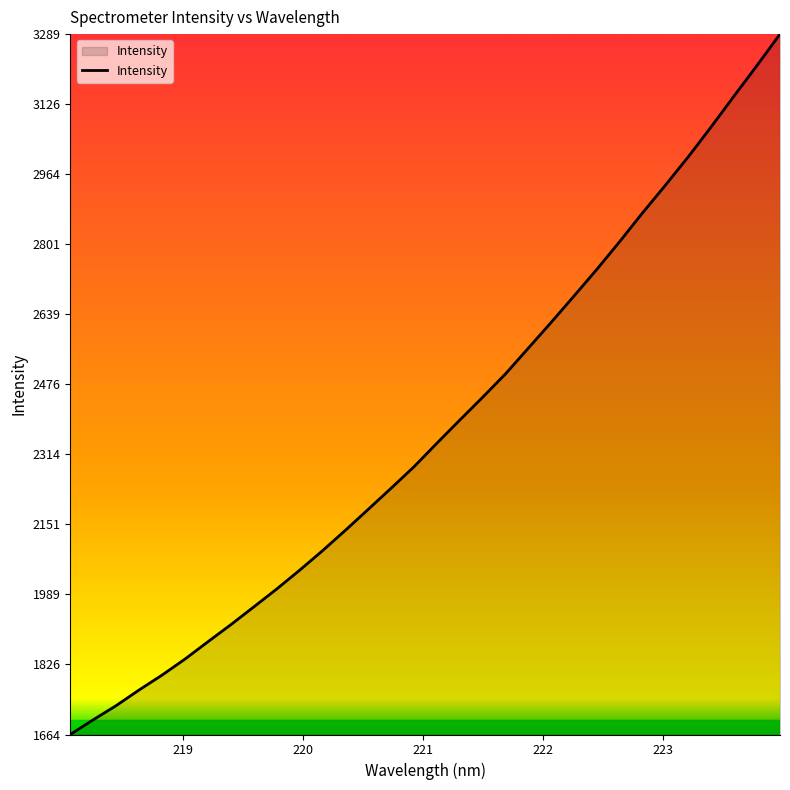

Count the number of categories in the chart.

32